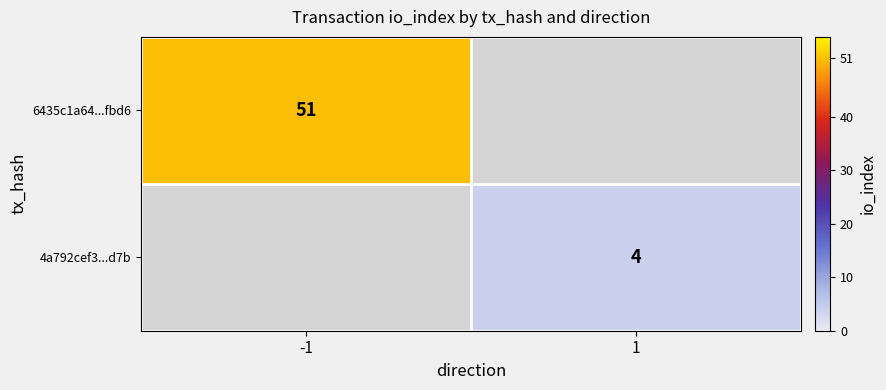

True or false: 6435c1a64...fbd6 has a value of 51 at -1.

True